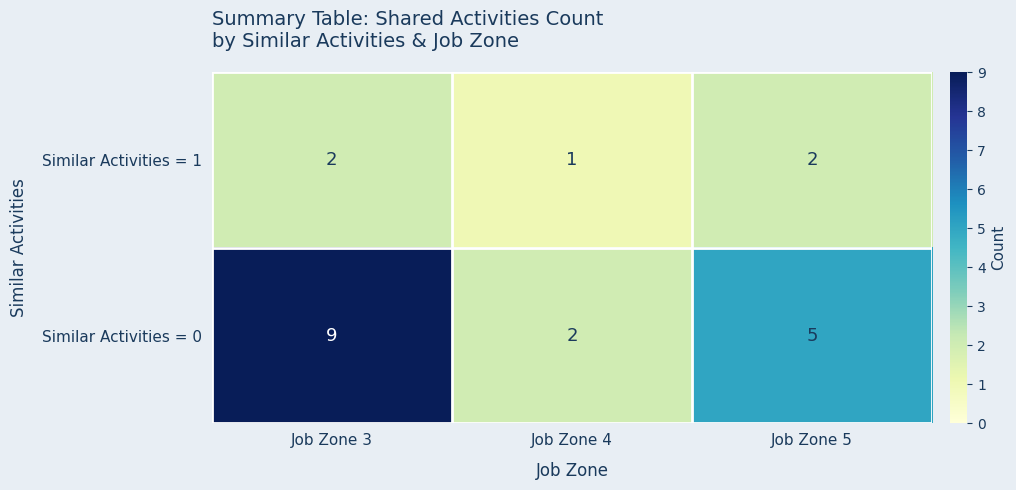

What is the approximate value of Similar Activities = 0 at Job Zone 5?

5